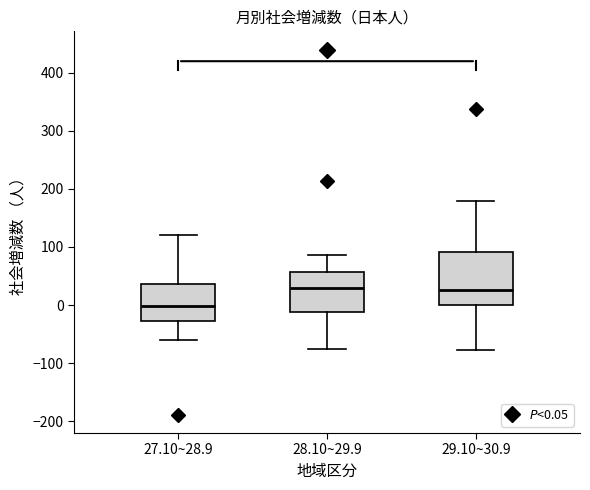

Reading left to right, read every box against the y-axis: the position of its median line, the range the box covers, and the ends of its whiskers. The values are not printed on the chart, so give them approximately, as read against the axis.

27.10~28.9: median 0, box -30 to 40, whiskers -60 to 120
28.10~29.9: median 30, box -10 to 60, whiskers -80 to 90
29.10~30.9: median 30, box 0 to 90, whiskers -80 to 180